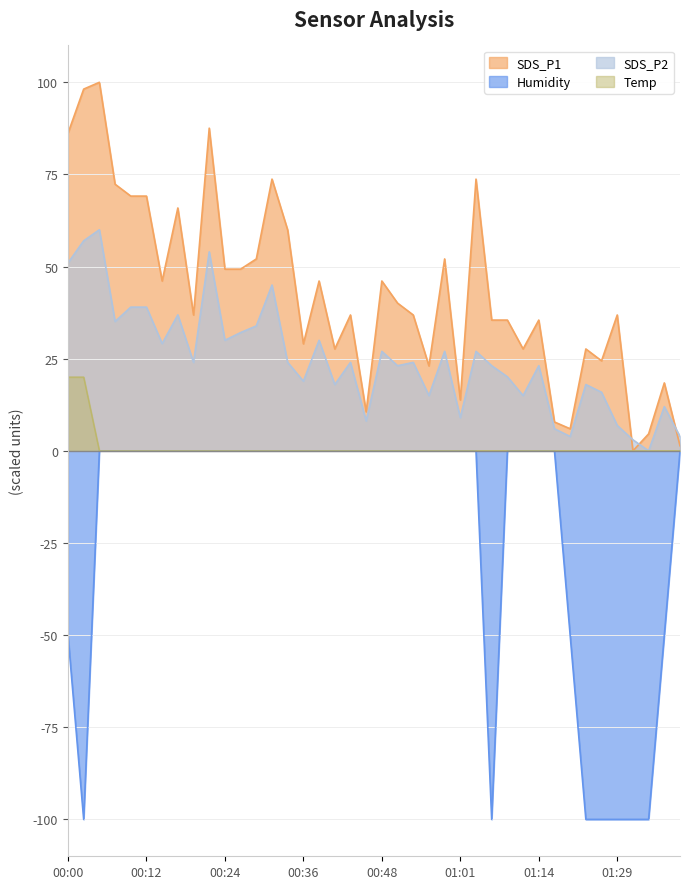

Rank the series by their maximum value, from highest to lowest.

SDS_P1, SDS_P2, Temp, Humidity